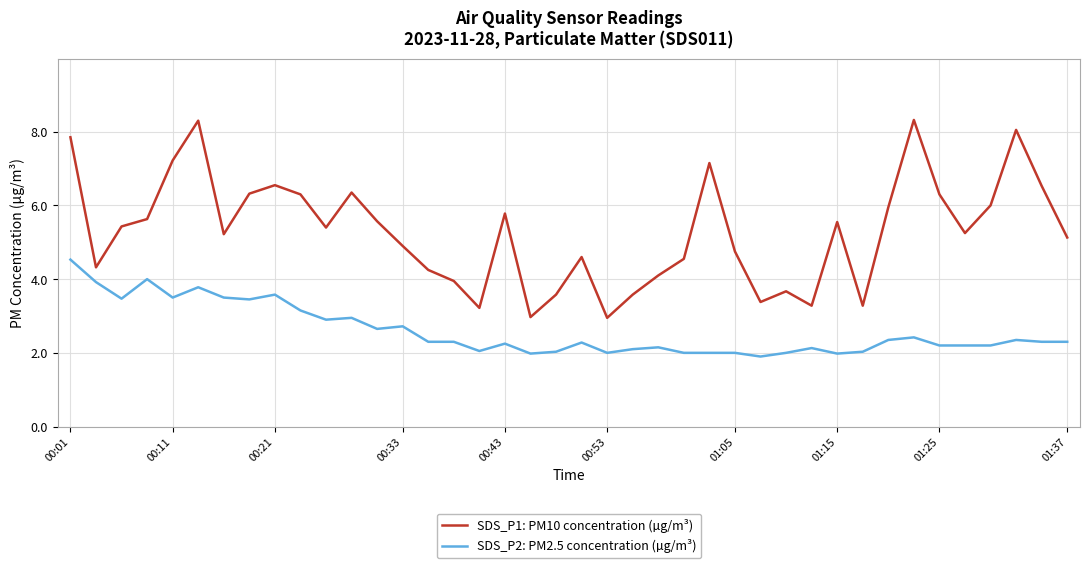

Count the number of data series in this chart.

2